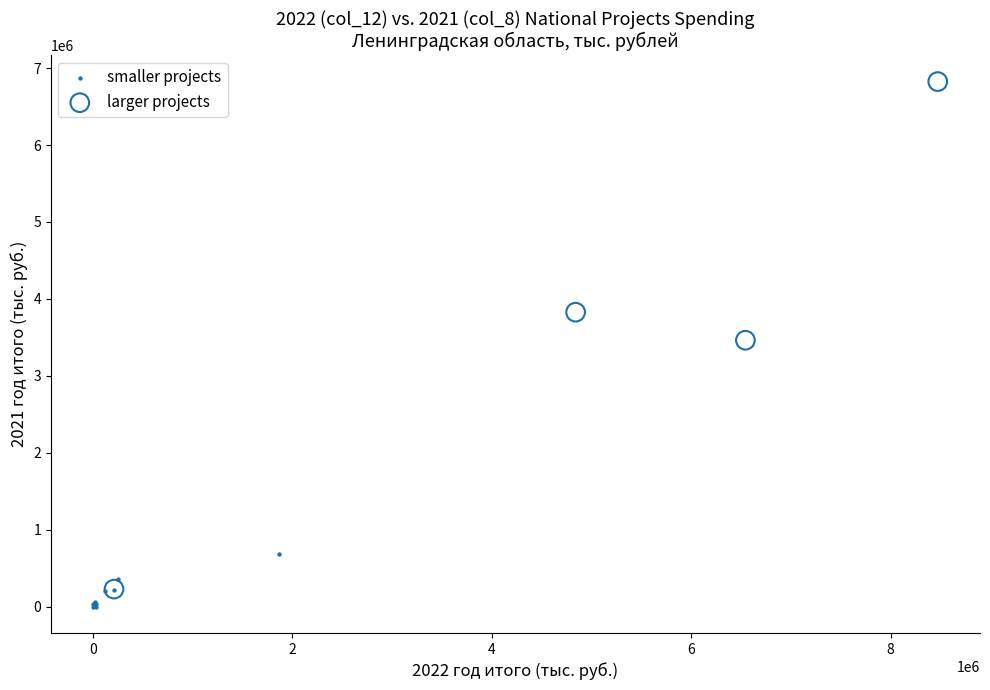

Which series has the largest Y range (max minus min)?

larger projects